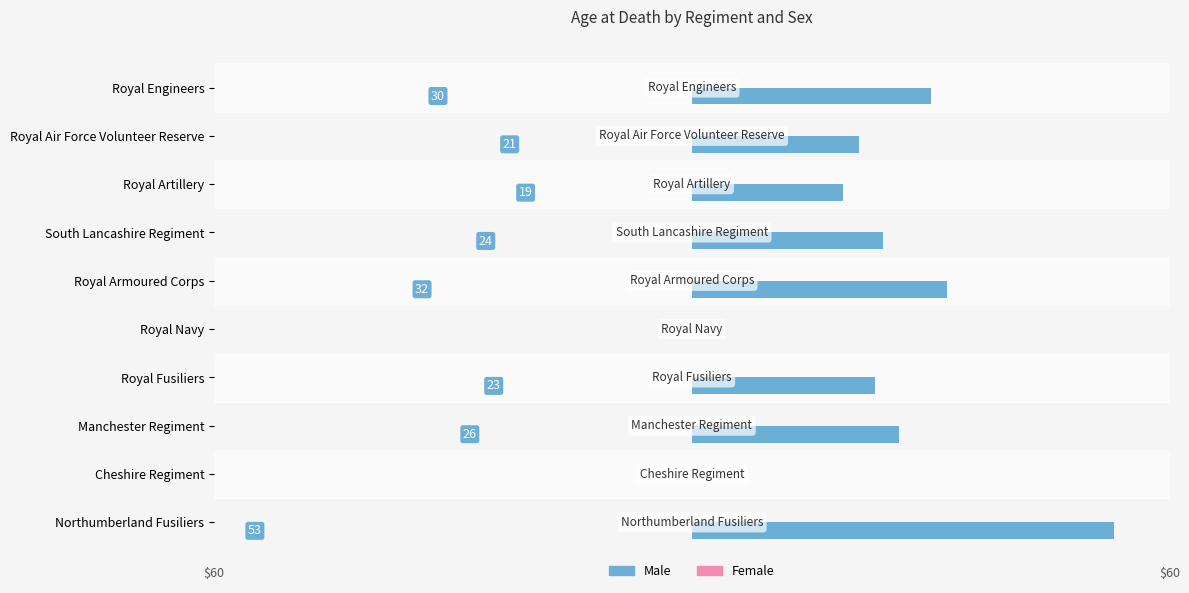

What is the greatest value displayed?

53